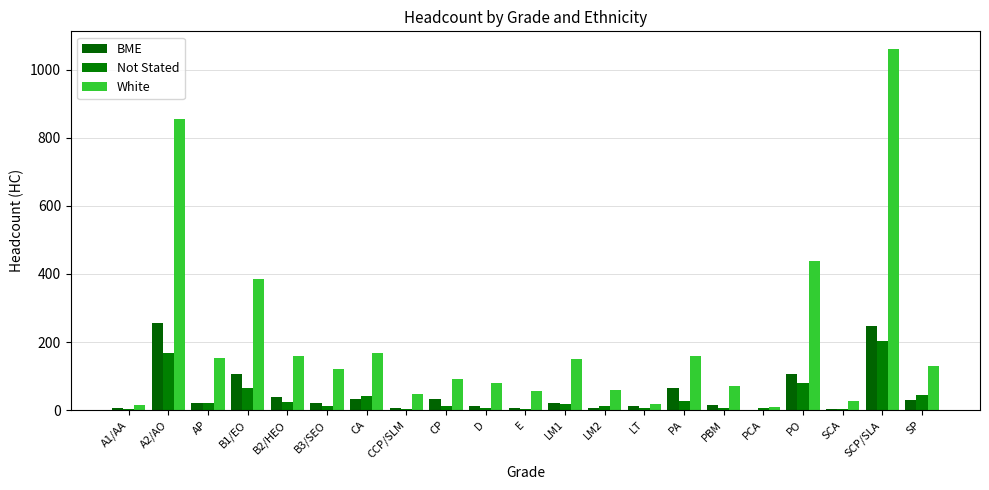

Between LT and PBM, which series saw the biggest shift?

White